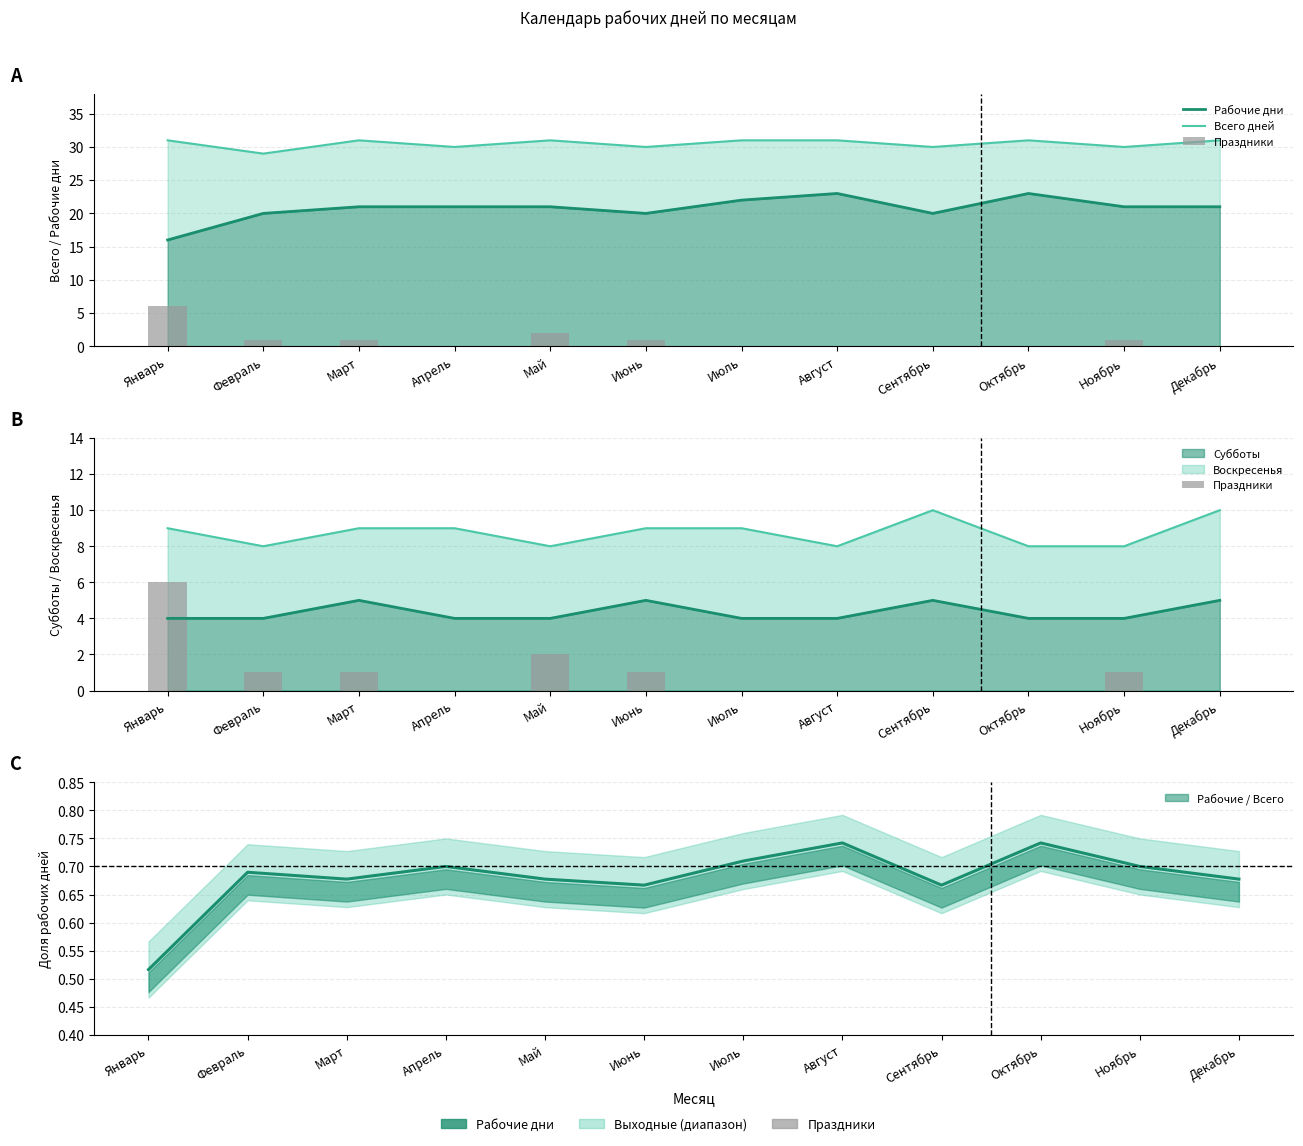

Between Август and Октябрь, which series saw the biggest shift?

Рабочие дни